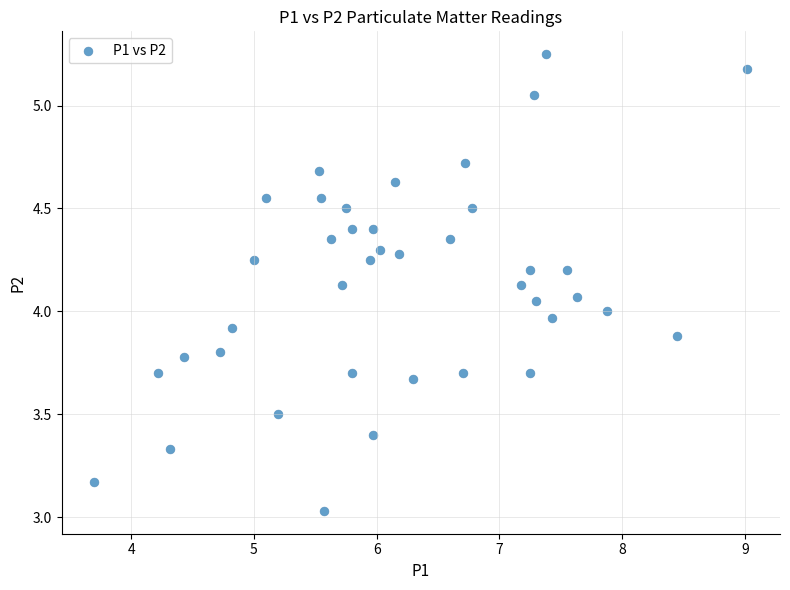

What is the range of Y values (max minus min)?

2.2